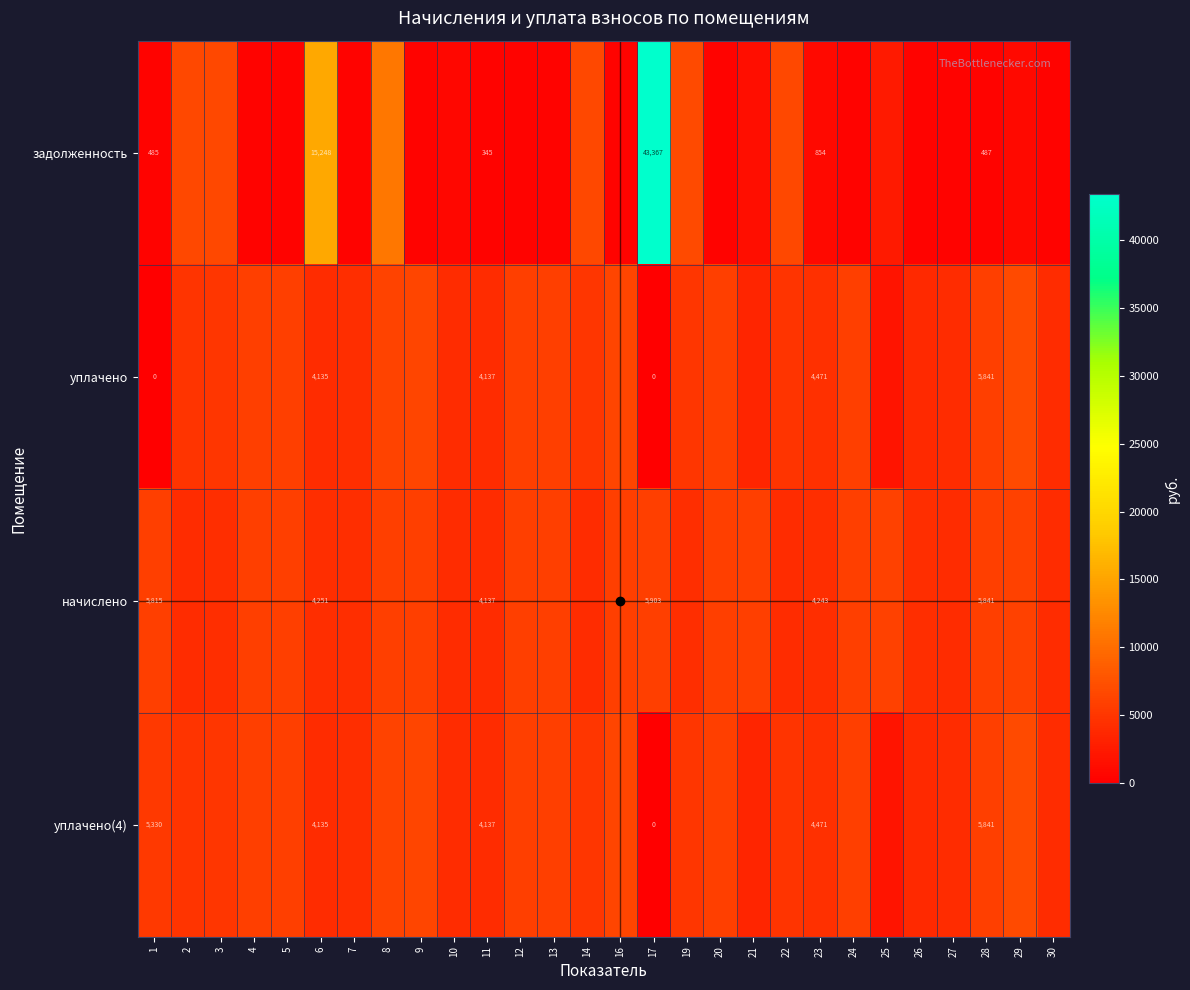

Between 6 and 17, which series saw the biggest shift?

задолженность